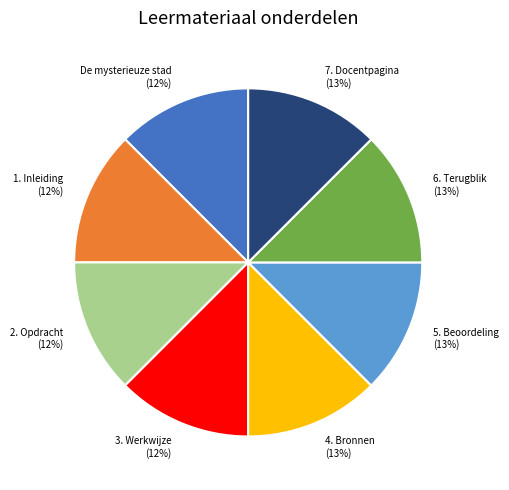

The 7. Docentpagina slice represents 13% of the pie. True or false?

True